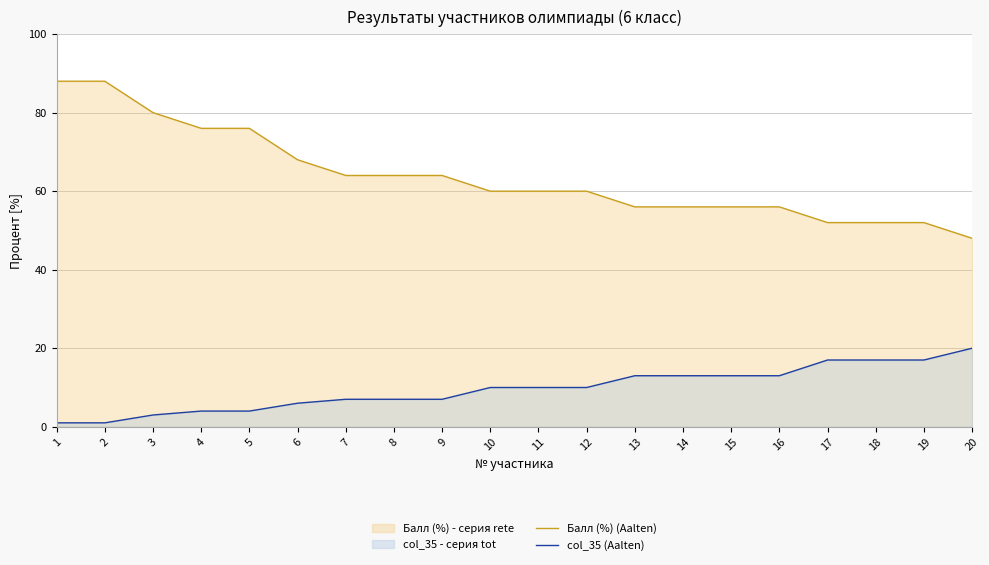

What is the spread (max minus min) of values at 20?

28